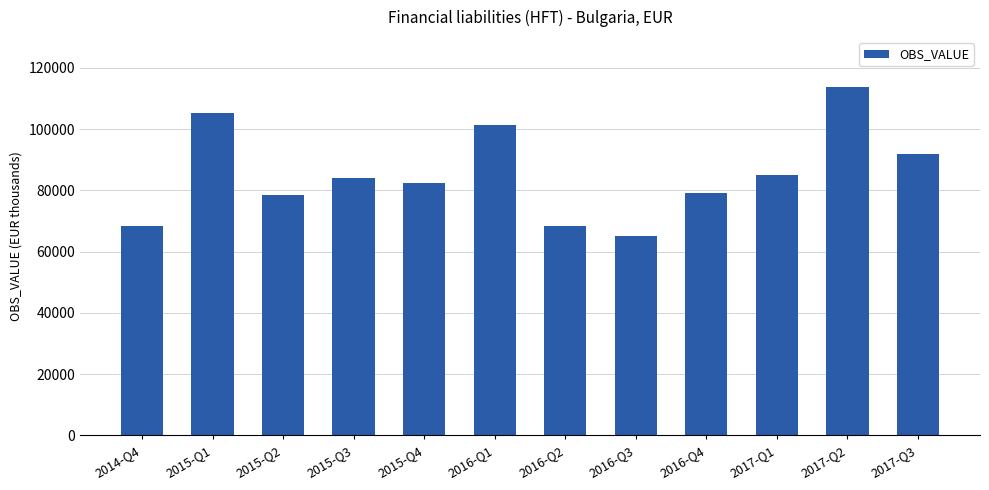

The chart shows a value of 85105 at 2017-Q1. True or false?

True